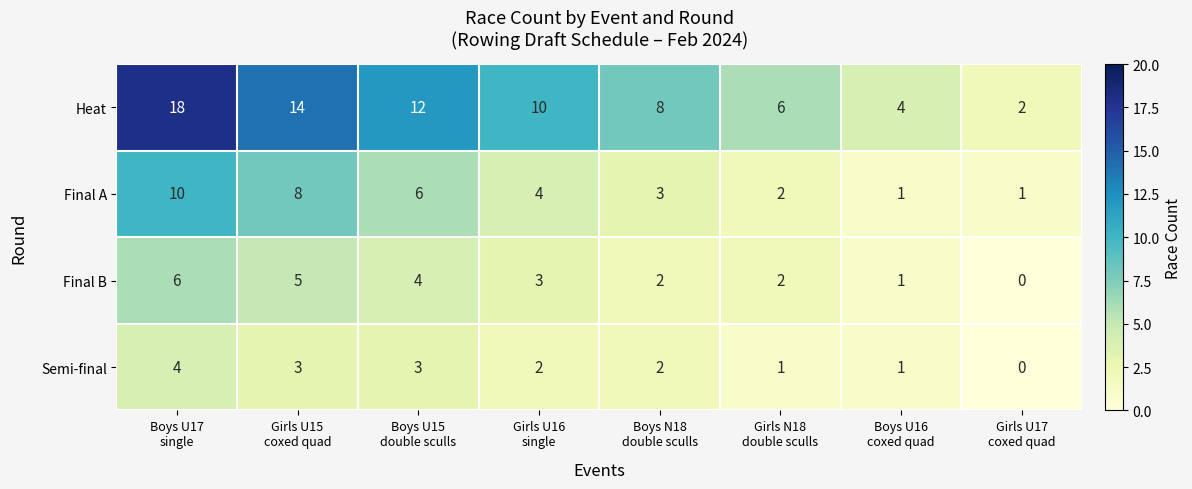

Which series has the largest total across all categories?

Heat